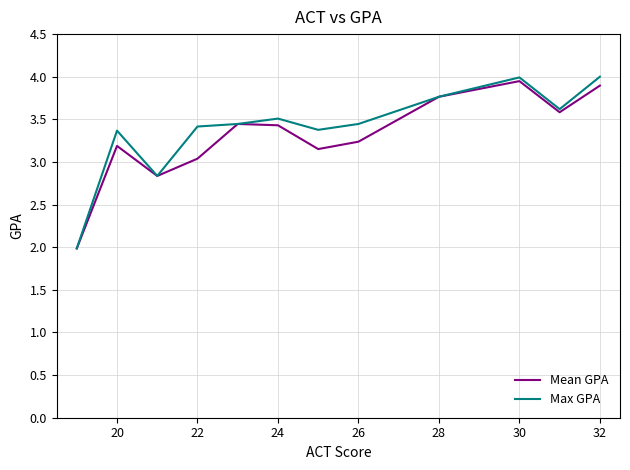

What is the greatest value displayed?

4.0